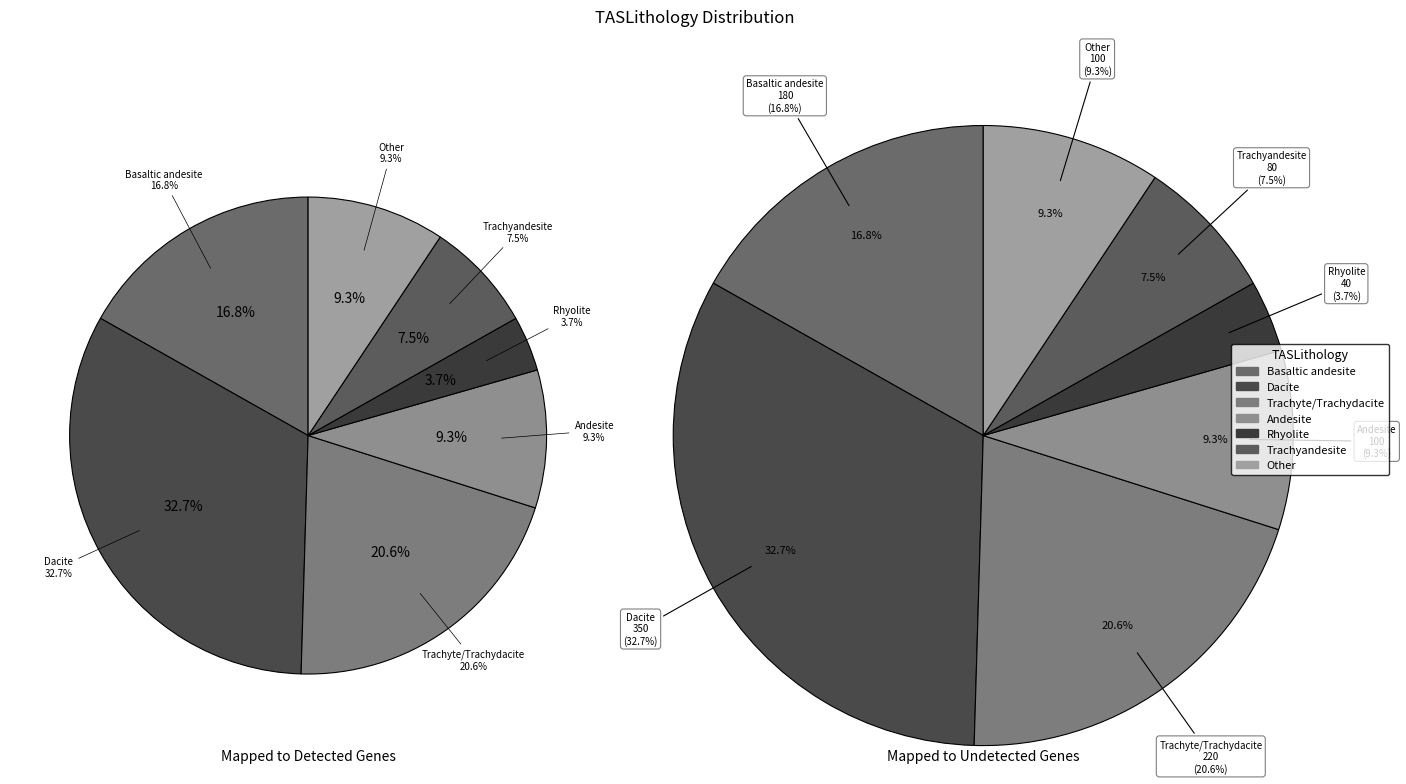

To the nearest percent, what is the difference between the largest and smallest slice percentages?

29%